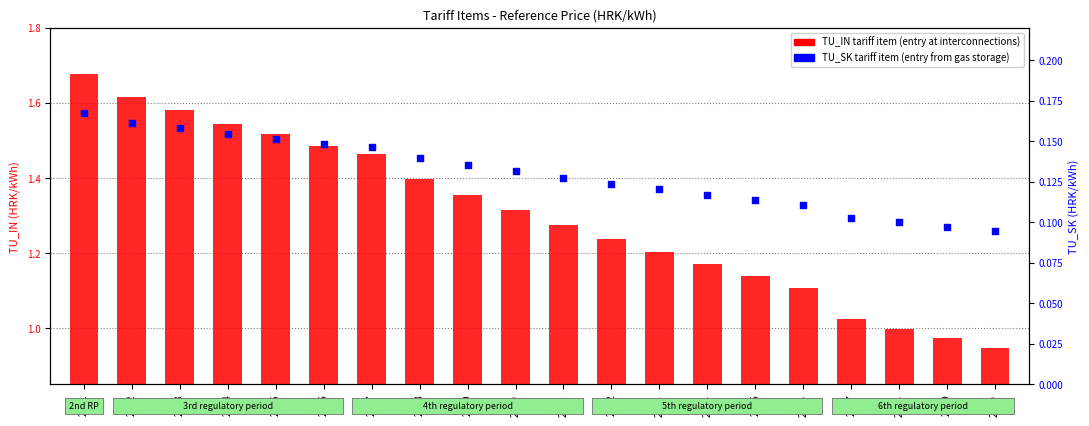

Which series contains the lowest Y value?

TU_SK tariff item